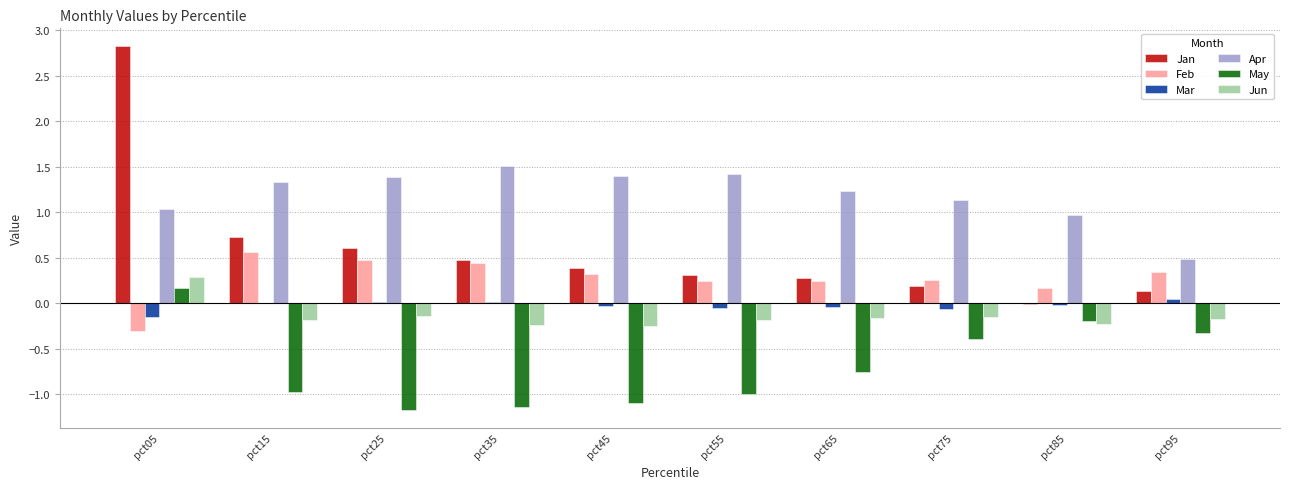

Is it true that Jan equals -0.0 at pct85?

True